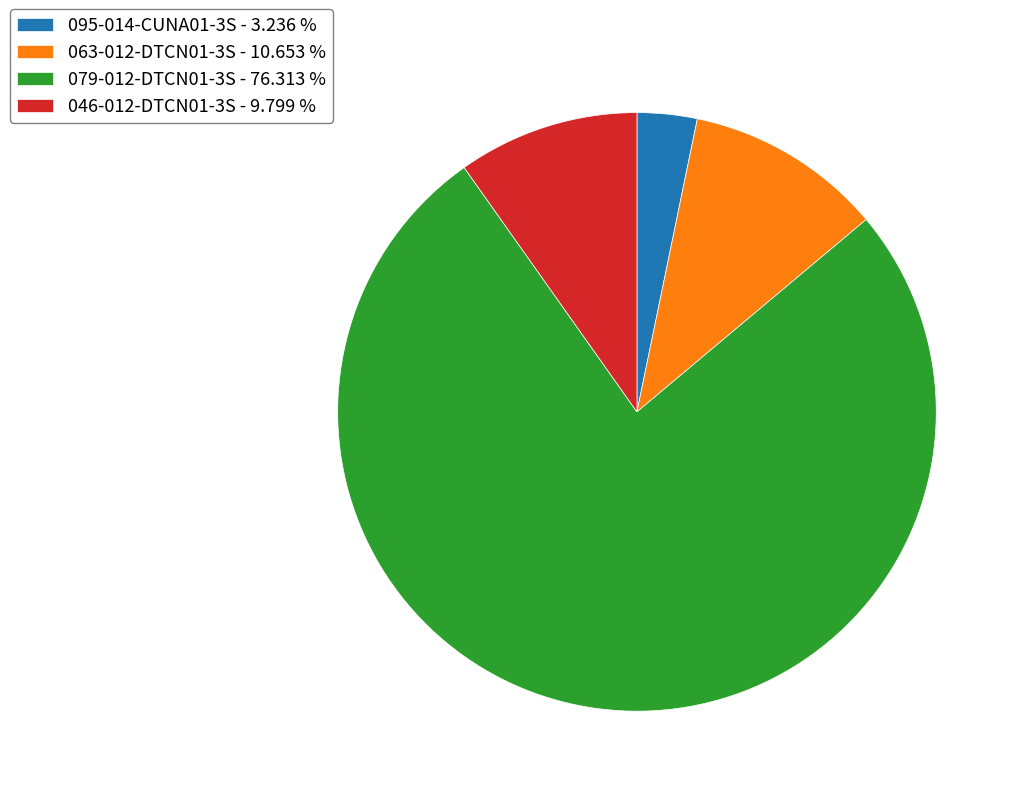

Does 046-012-DTCN01-3S represent more than half of the total?

No